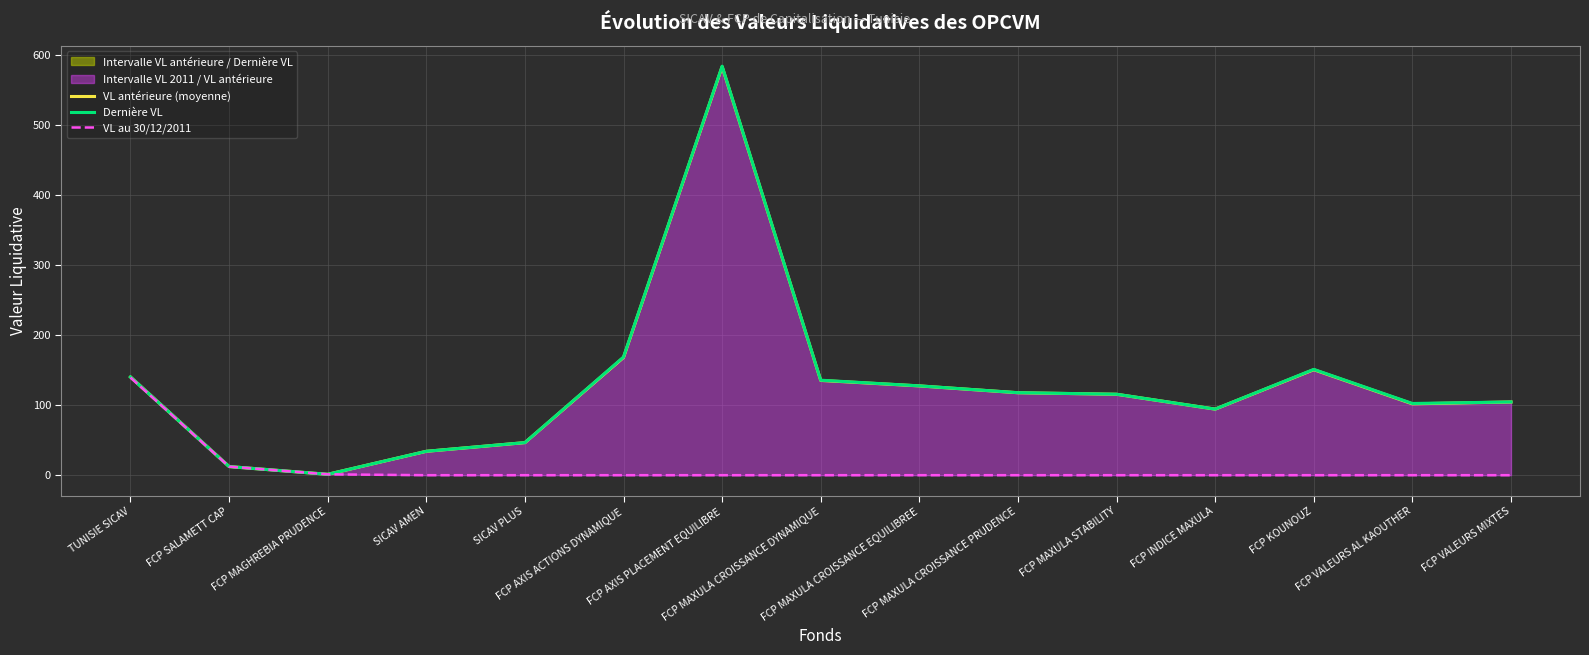

What is the difference between the highest and lowest values at TUNISIE SICAV?

0.9